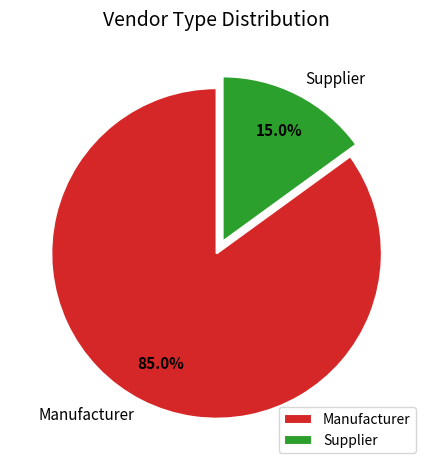

Rank the categories by value from highest to lowest.

Manufacturer, Supplier